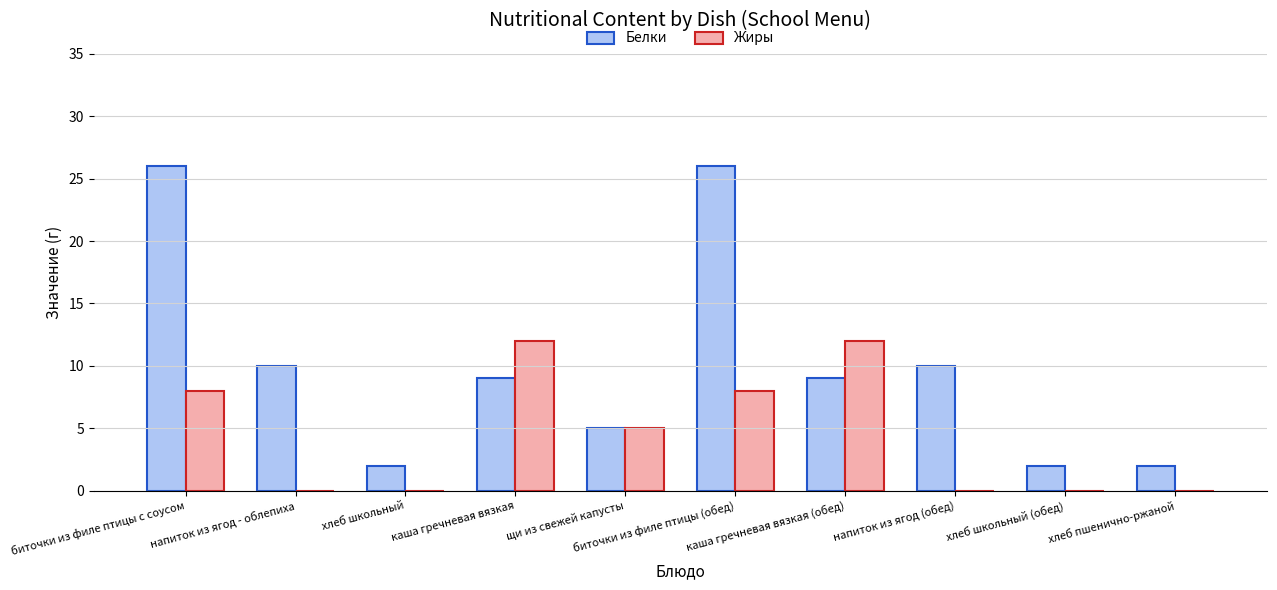

What is the total value across all series at каша гречневая вязкая?

21